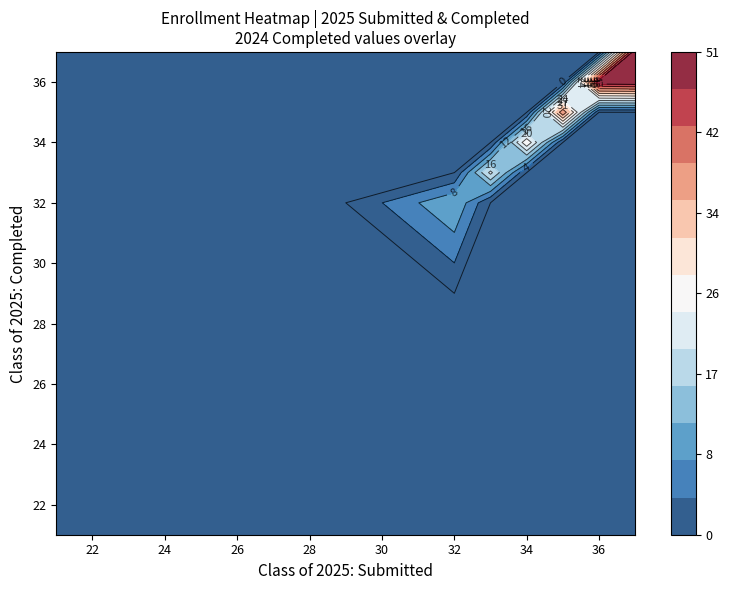

Is it true that 34 equals 10 at 36?

False